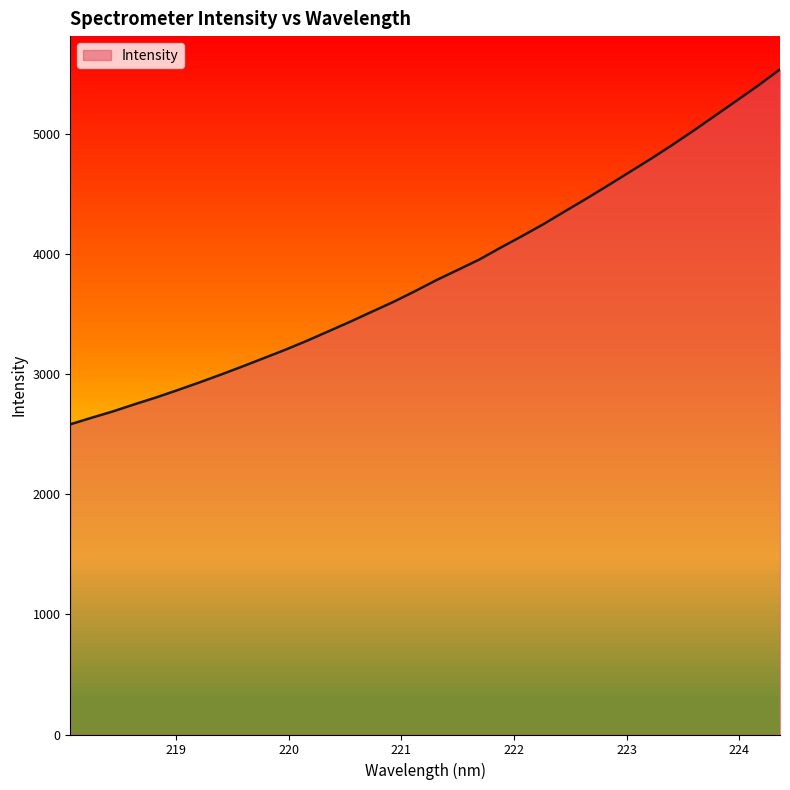

What is the difference between the maximum and minimum values?

2957.6